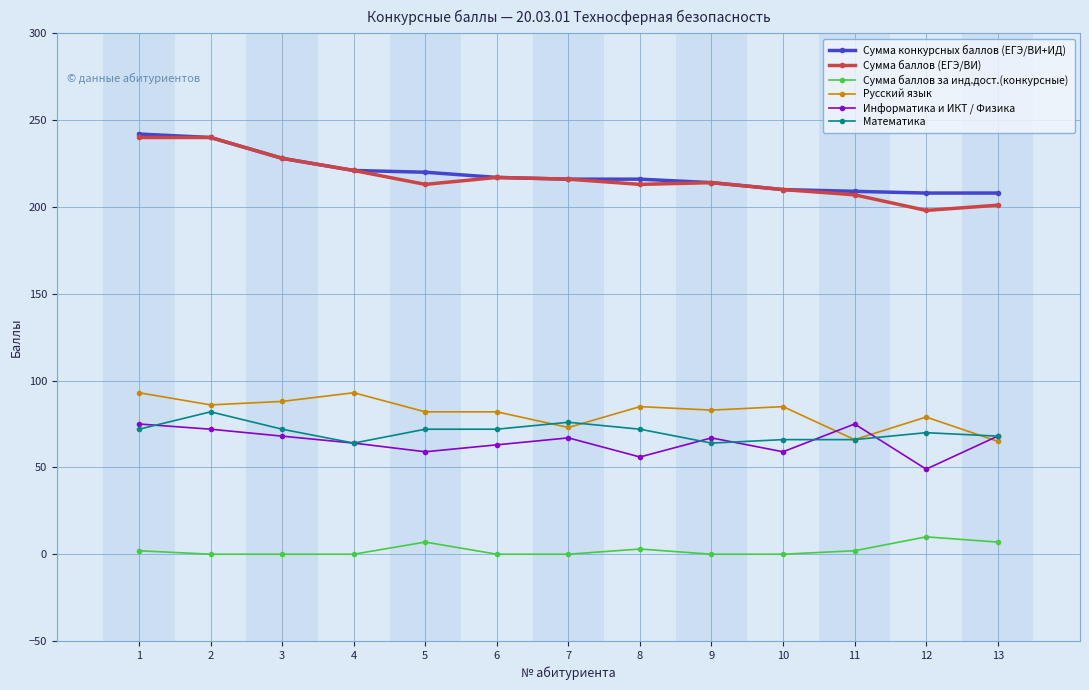

Is it true that Сумма конкурсных баллов (ЕГЭ/ВИ+ИД) equals 64 at 7?

False